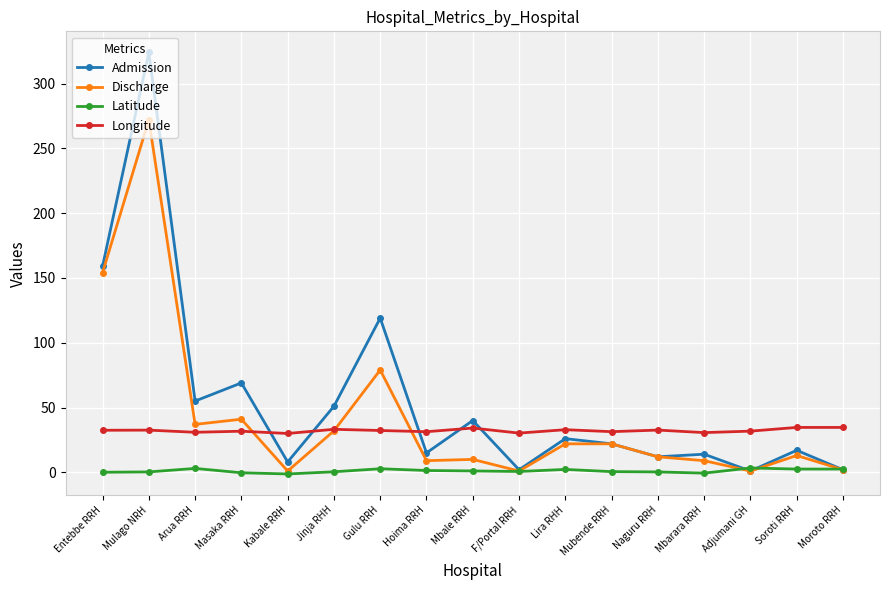

What is the label of the 13th point from the left?

Naguru RRH